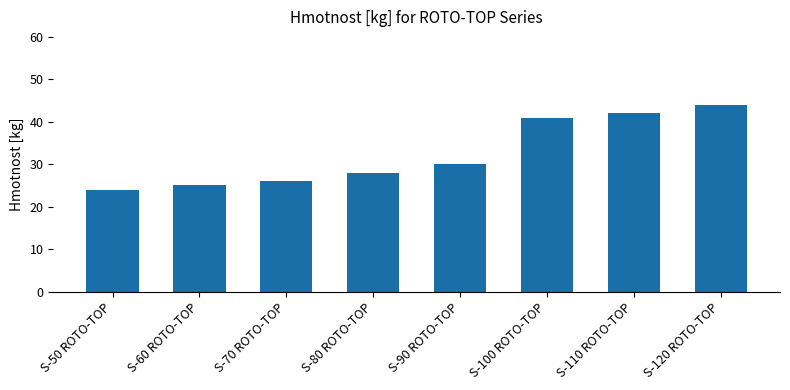

Count the number of categories in the chart.

8